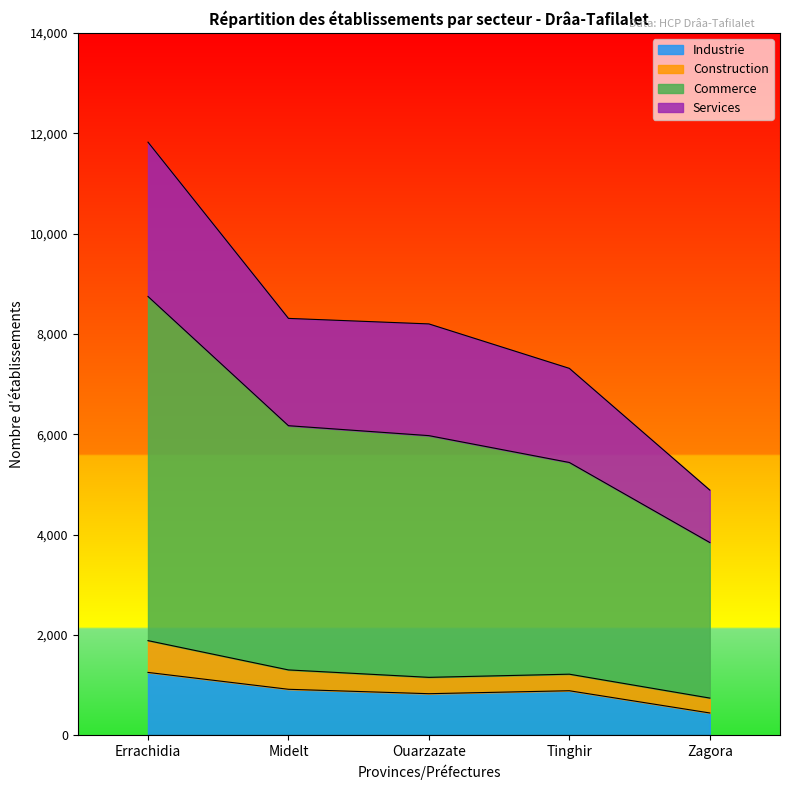

True or false: Services and Industrie cross at least once.

False